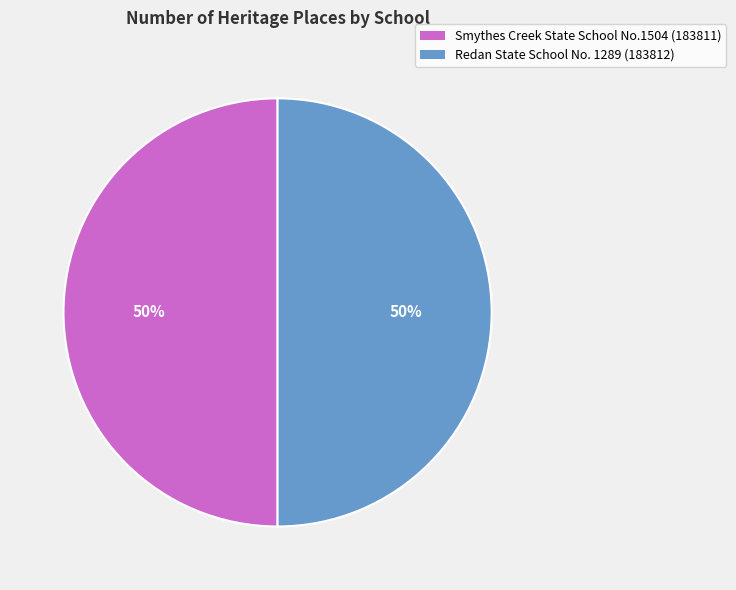

Is it true that Smythes Creek State School No.1504 is 50% of the pie?

True